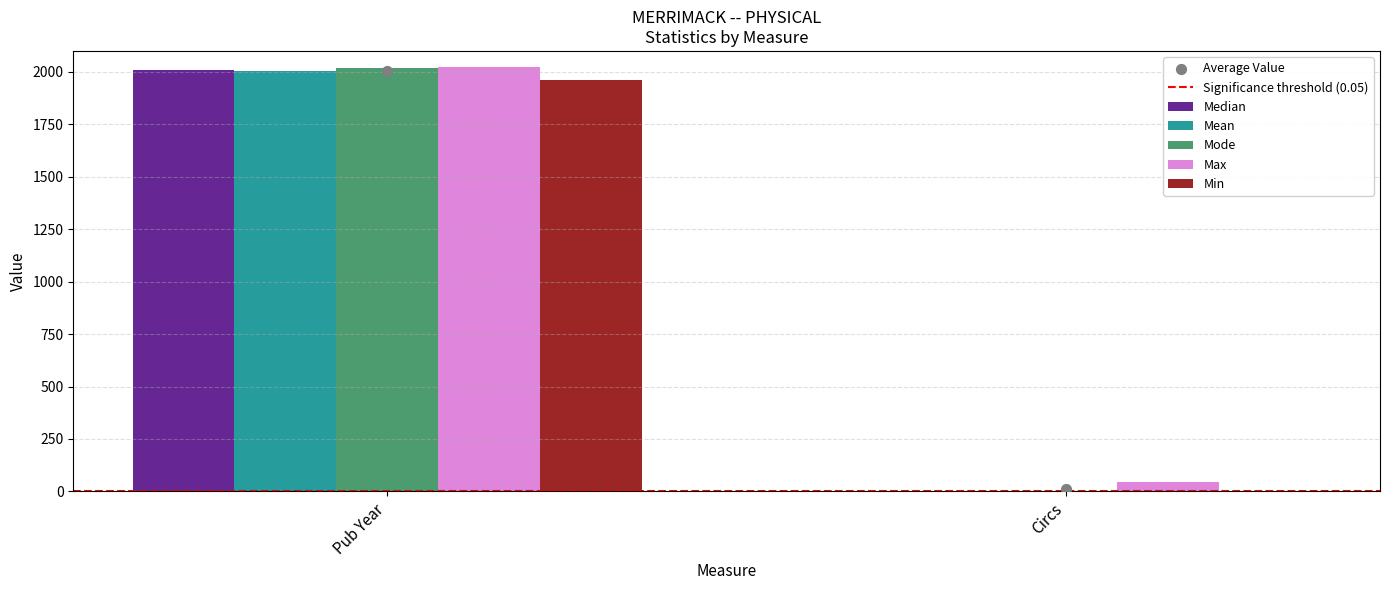

At how many categories does at least one series exceed 8?

2